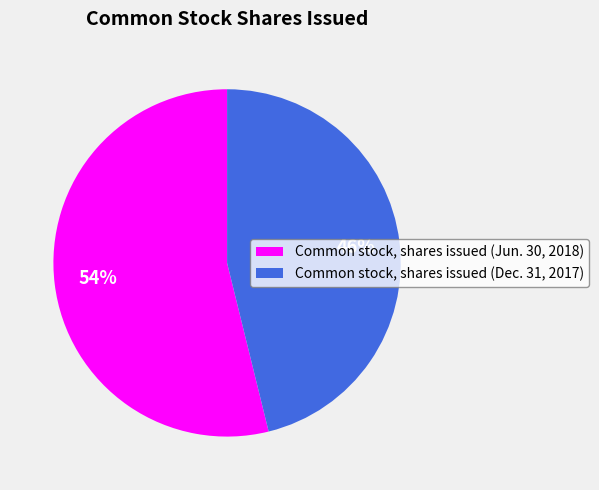

Combined, do Common stock, shares issued (Jun. 30, 2018) and Common stock, shares issued (Dec. 31, 2017) account for over 50%?

Yes